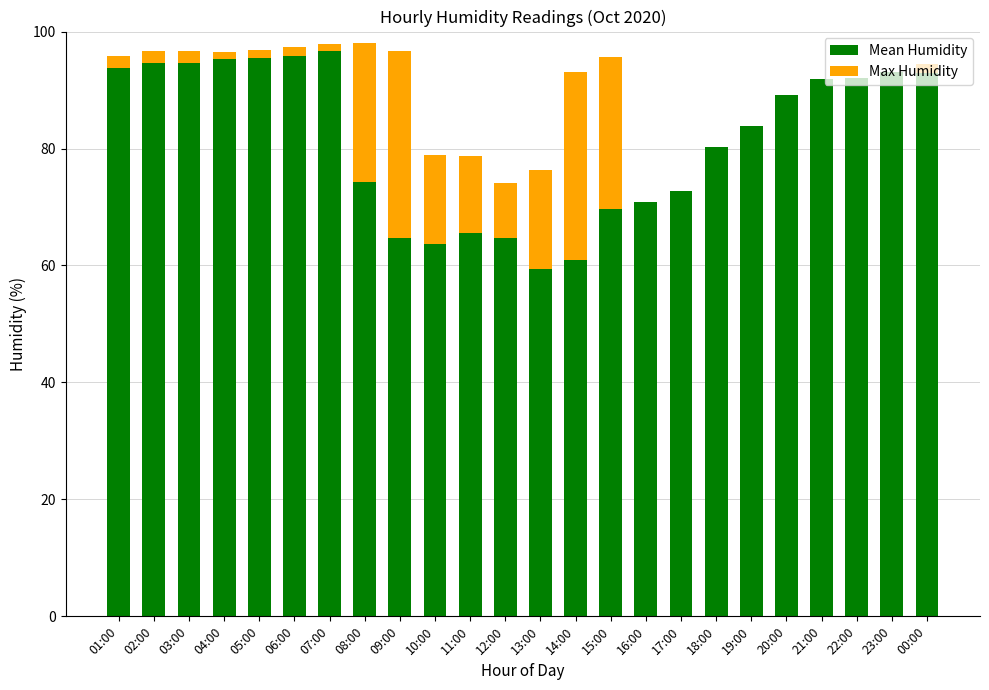

What are all the series names shown in the legend?

Mean Humidity, Max Humidity